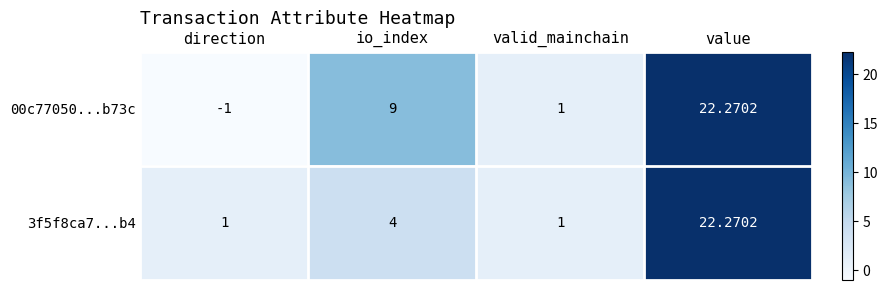

Rank the series by their average value, from lowest to highest.

3f5f8ca7...b4, 00c77050...b73c